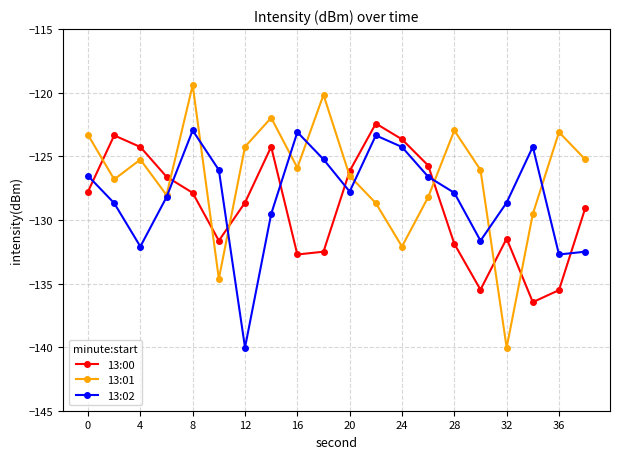

Which series has the largest range (max minus min)?

13:01